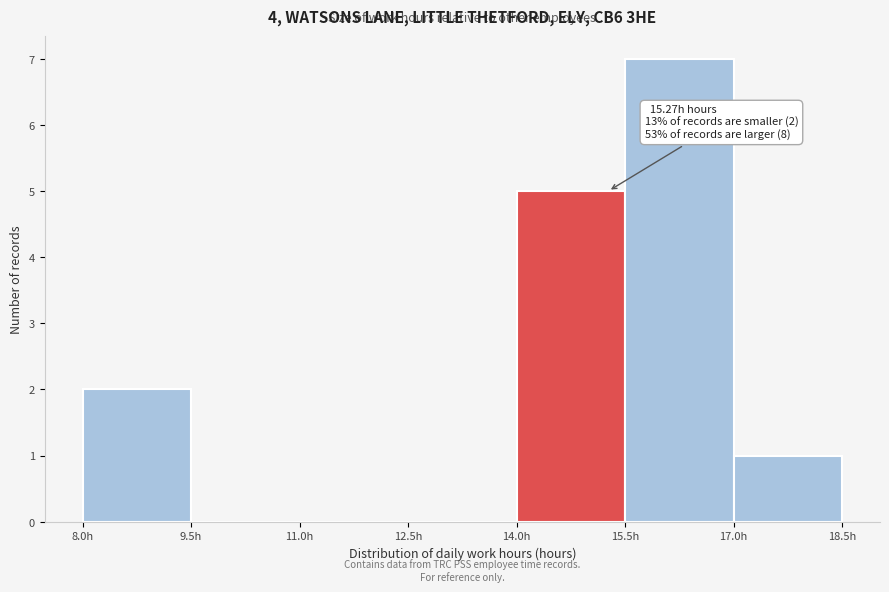

Over which range of the x-axis is the bar tallest?

15.5 to 17.0